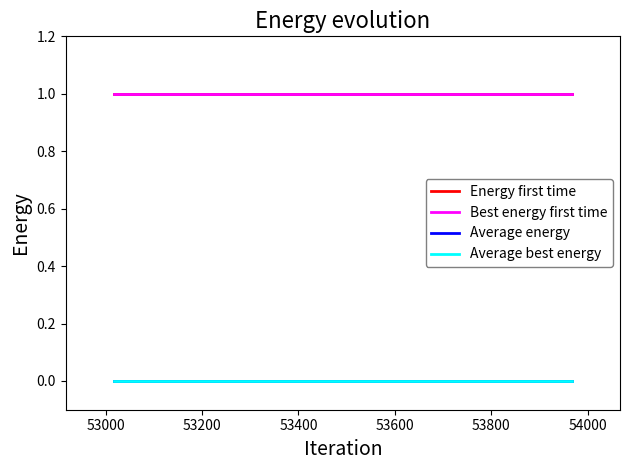

What is the sum of the Best energy first time values at 53200 and 53000?

2